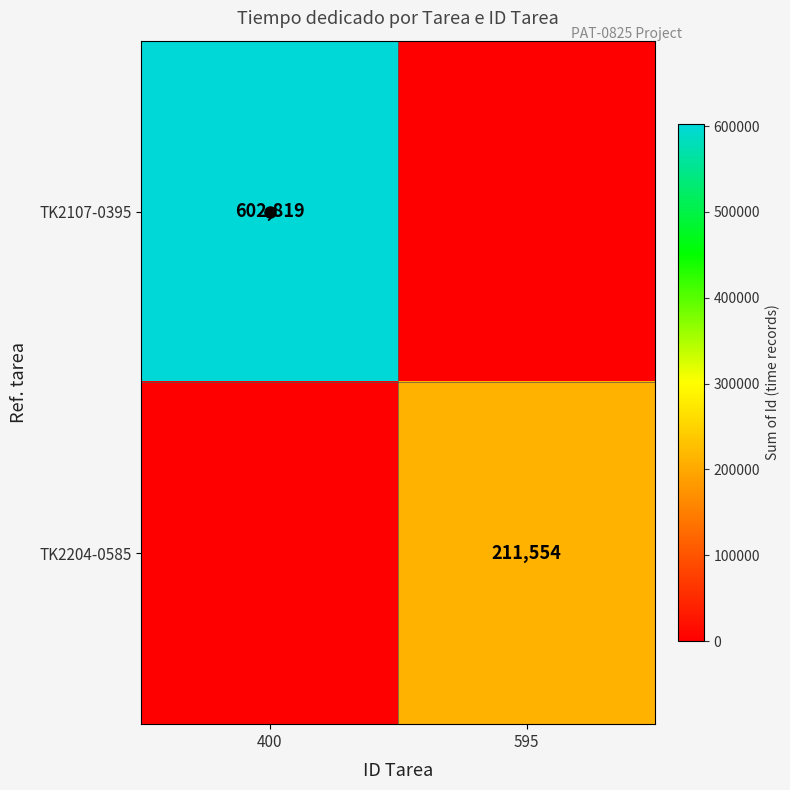

Is the value of TK2204-0585 at 595 greater than the value of TK2107-0395 at 400?

No